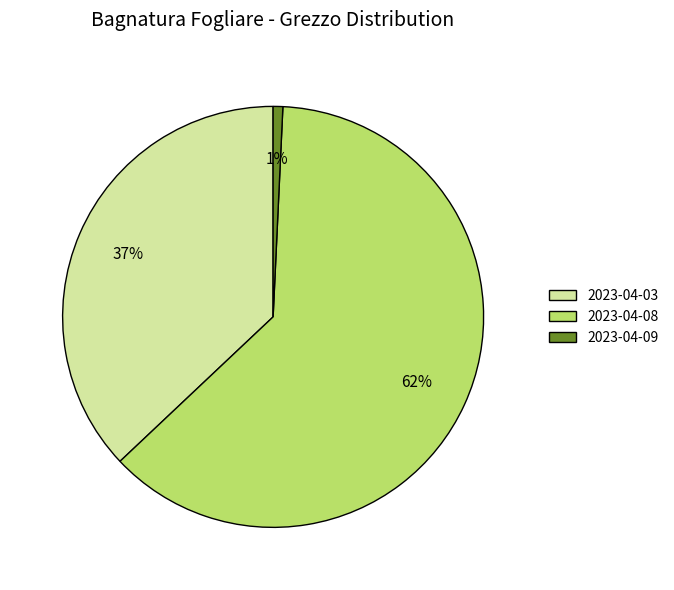

To the nearest percent, what is the combined percentage of 2023-04-08 and 2023-04-09?

63%